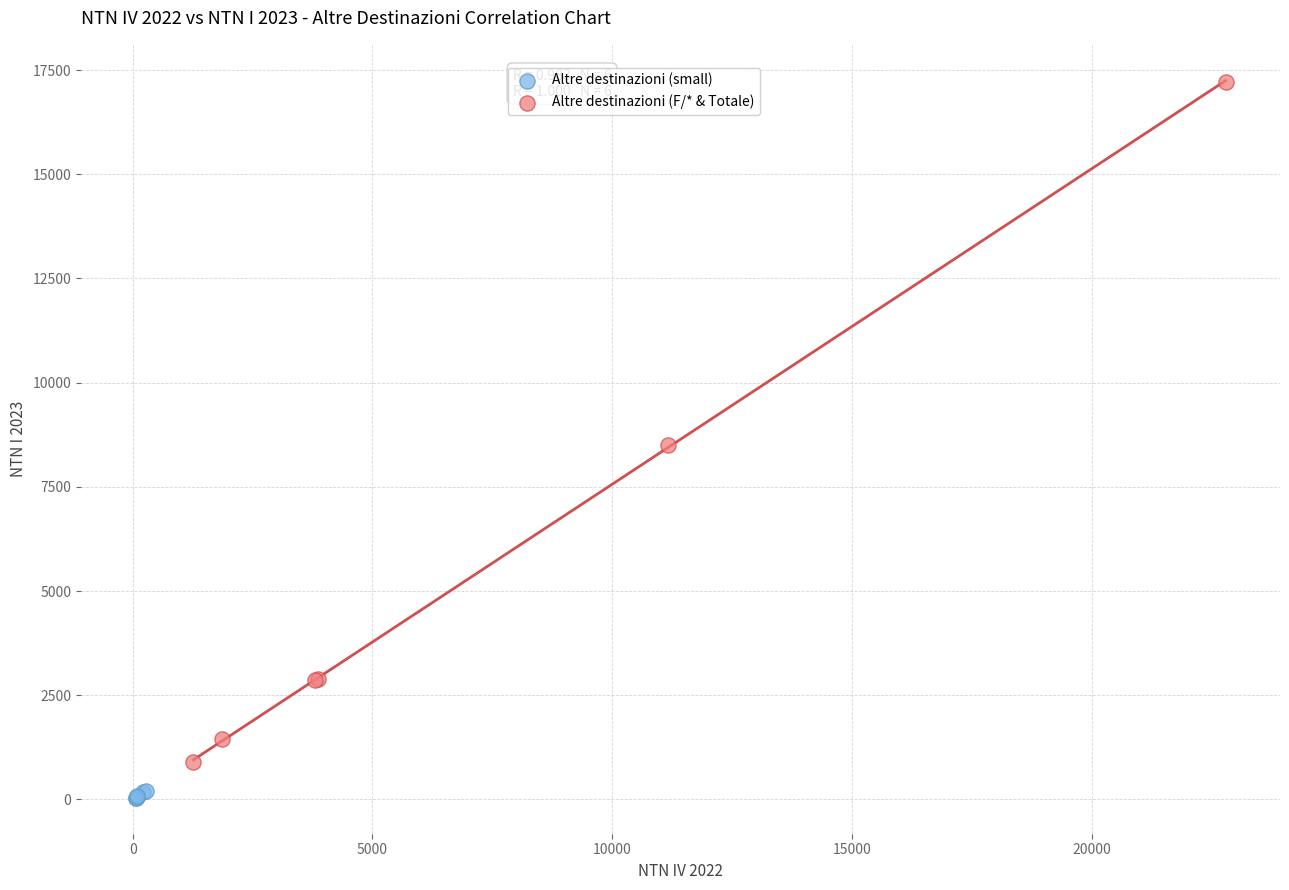

Which series has the widest spread of Y values?

Altre destinazioni (F/* & Totale)